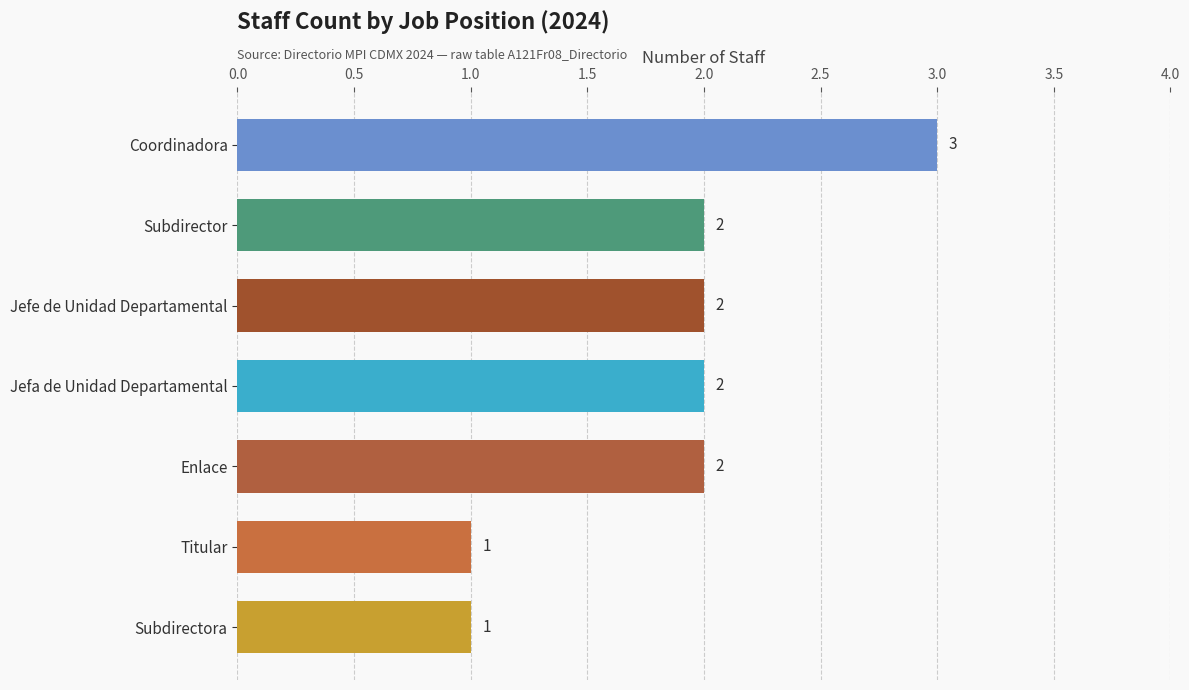

What position from the left is 6?

7